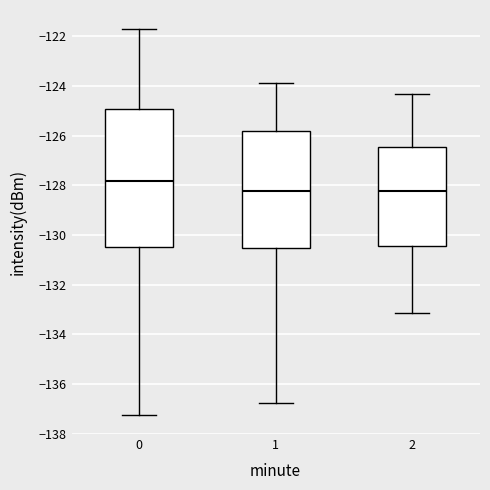

Reading left to right, transcribe this box plot: for each box, give where its median line is, the range the box spans, and where its two whiskers end, as read against the y-axis. The values are not printed on the chart, so give them approximately, as read against the axis.

0: median -127.8, box -130.4 to -125.0, whiskers -137.2 to -121.8
1: median -128.2, box -130.6 to -125.8, whiskers -136.8 to -123.8
2: median -128.2, box -130.4 to -126.4, whiskers -133.2 to -124.4